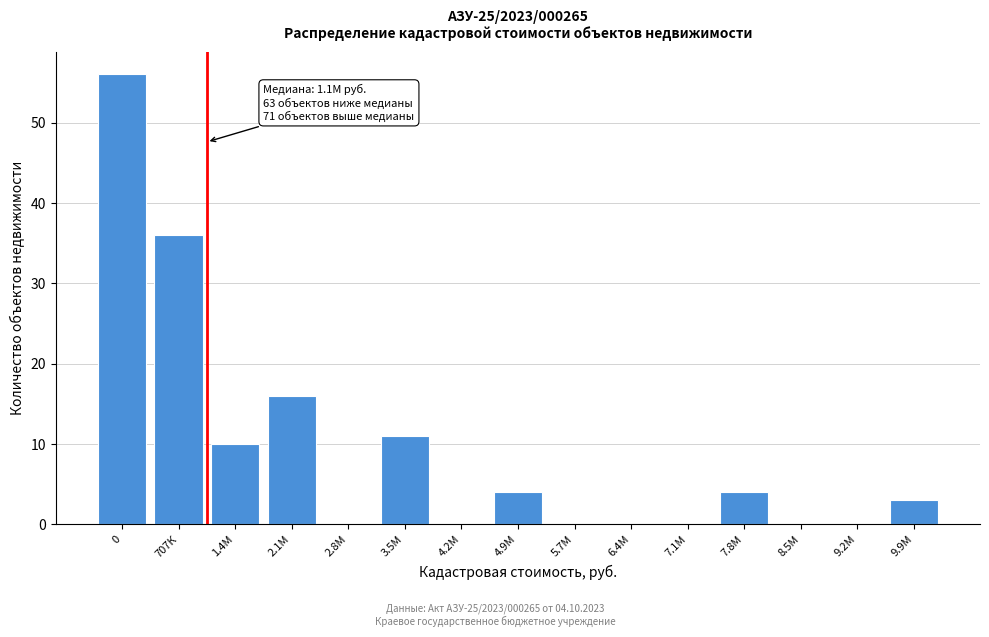

Reading left to right, transcribe all the data shown in this chart.

0=56	707К=36	1.4М=10	2.1М=16	2.8М=0	3.5М=11	4.2М=0	4.9М=4	5.7М=0	6.4М=0	7.1М=0	7.8М=4	8.5М=0	9.2М=0	9.9М=3